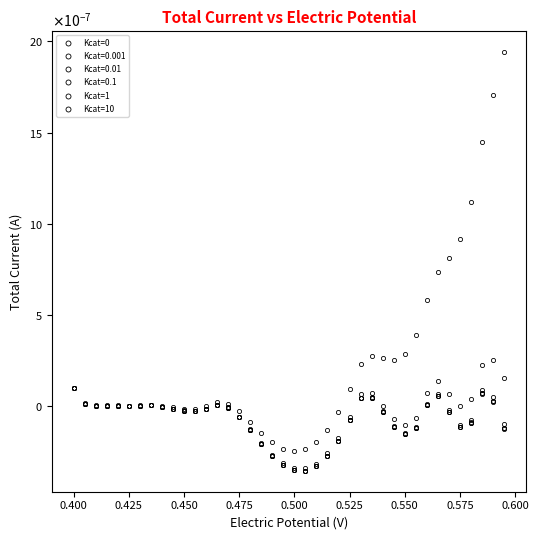

How many data points does each series have?

40